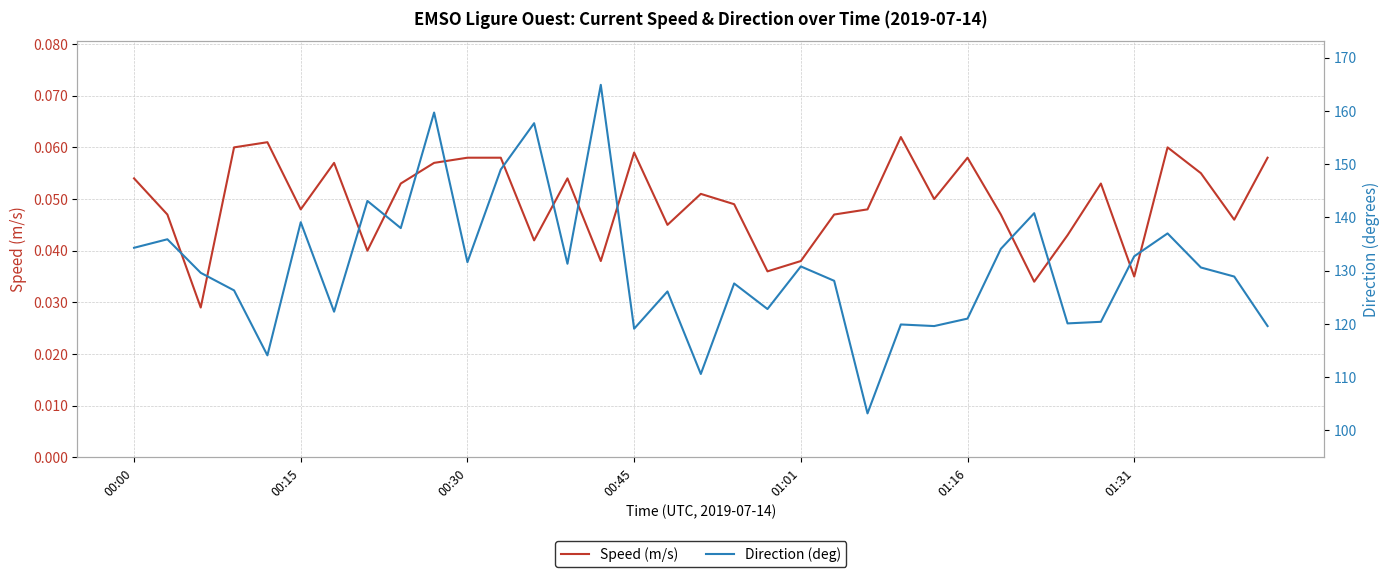

True or false: Speed (m/s) and Direction (deg) cross at least once.

False